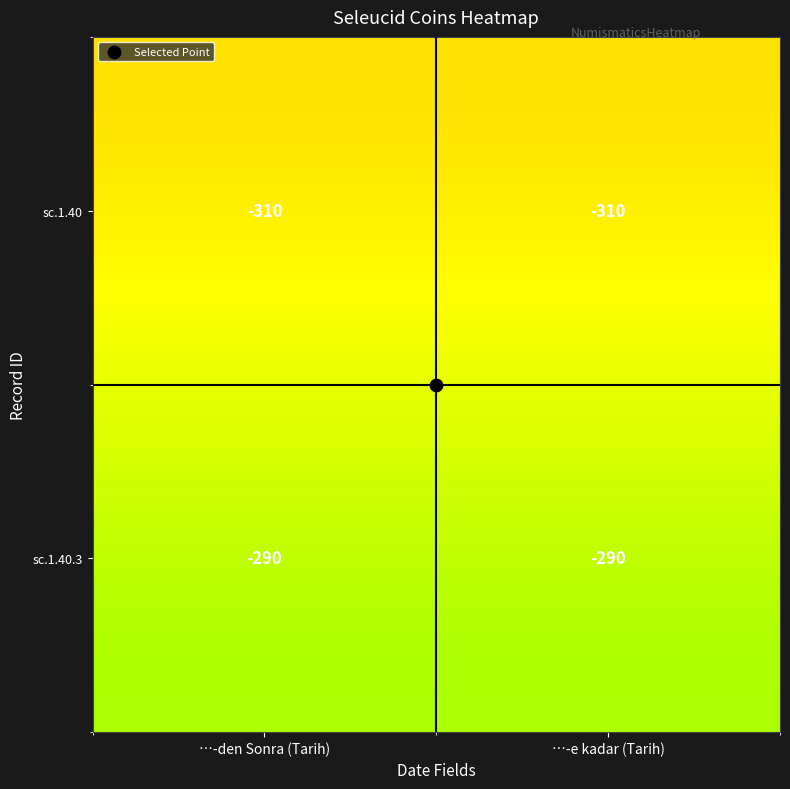

What is the spread (max minus min) of values at …-e kadar (Tarih)?

20